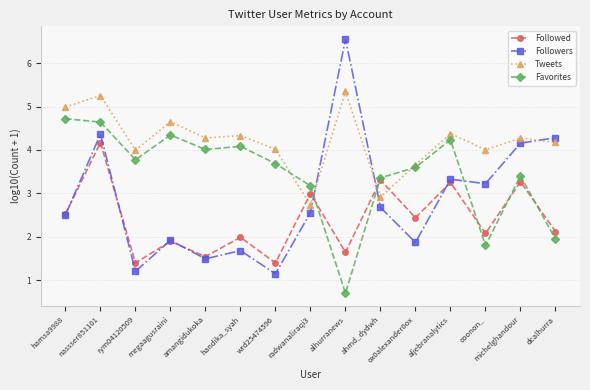

Where is the first local maximum for Tweets?

nassser851101